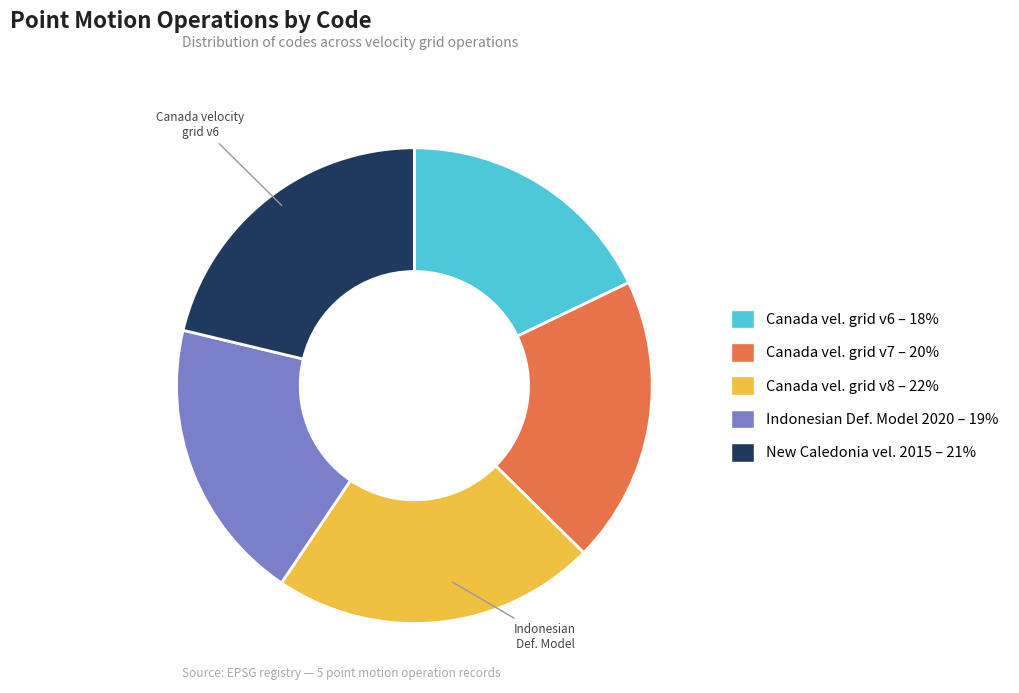

Is there a majority slice in this chart?

No